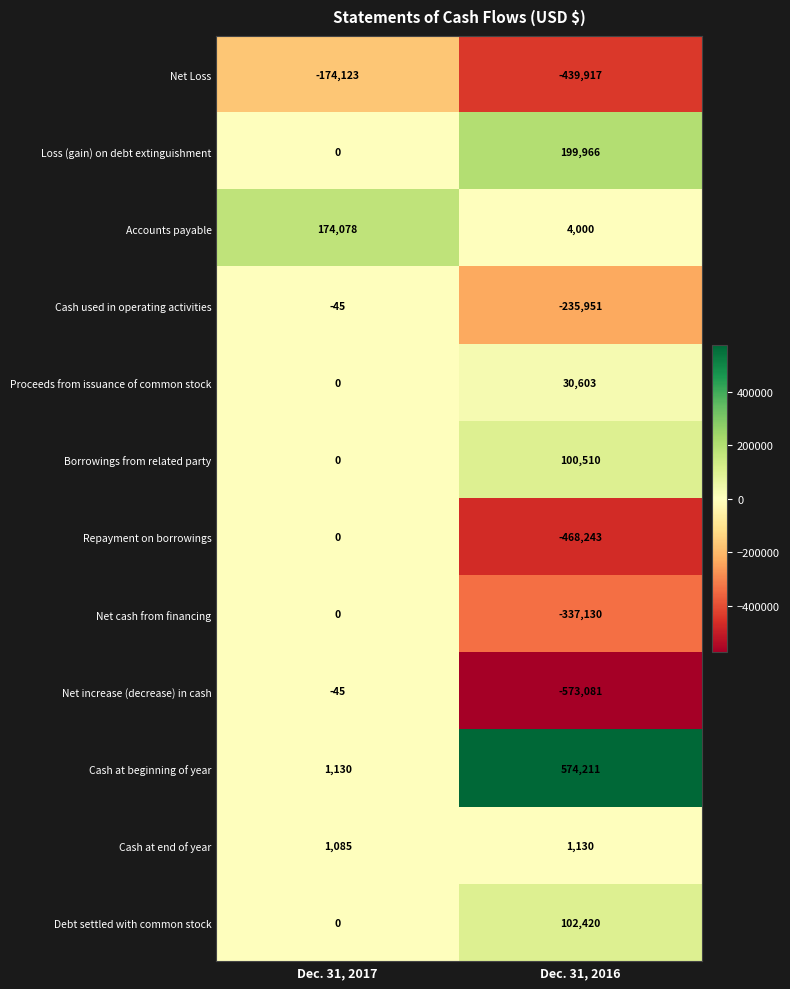

True or false: Borrowings from related party has a value of 161668 at Dec. 31, 2016.

False